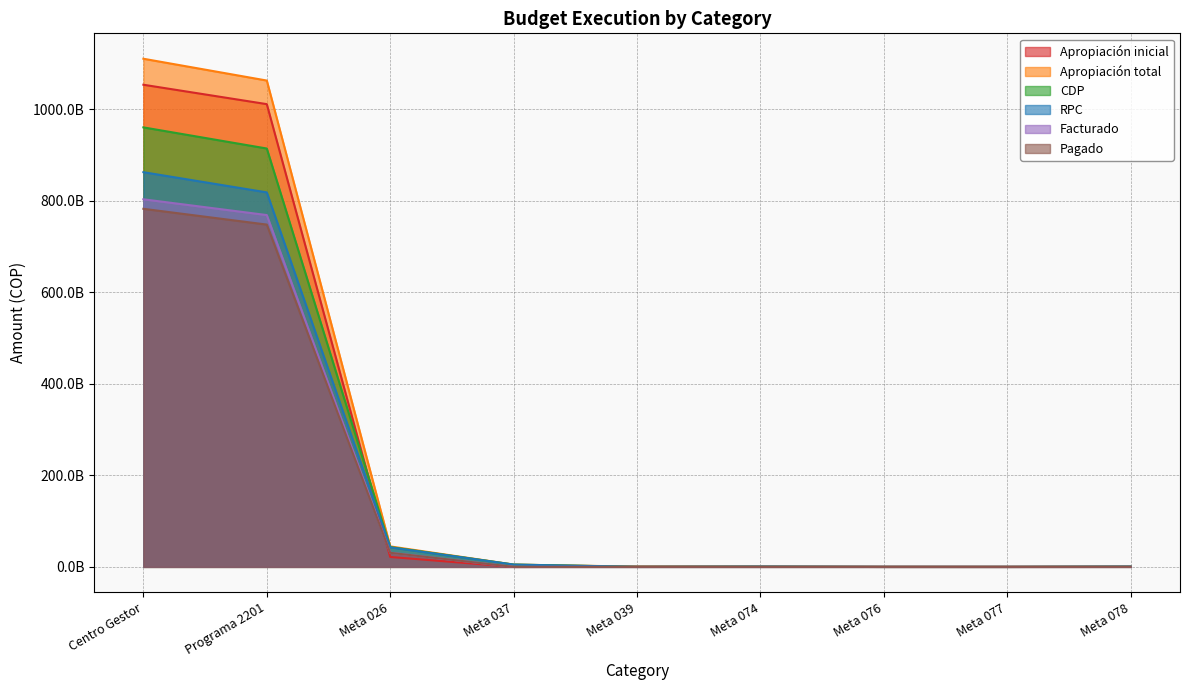

True or false: RPC and Facturado intersect in this chart.

False